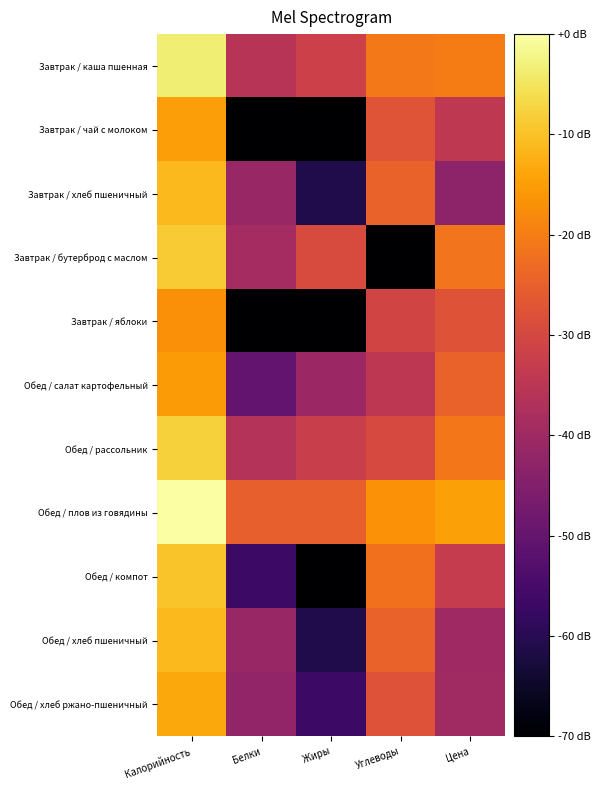

Between Калорийность and Цена, which series saw the biggest shift?

Завтрак / хлеб пшеничный